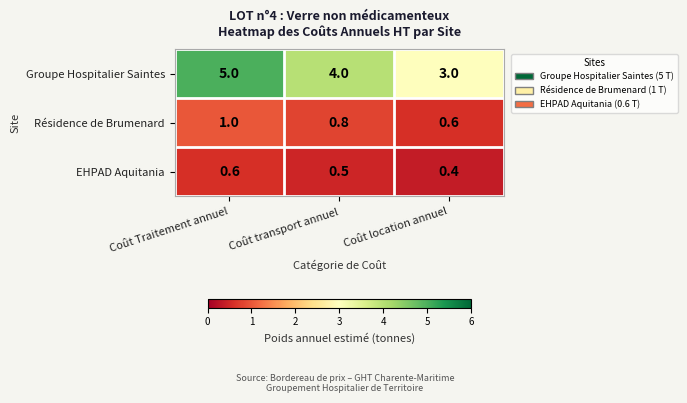

True or false: Résidence de Brumenard has a value of 0.8 at Coût transport annuel.

True